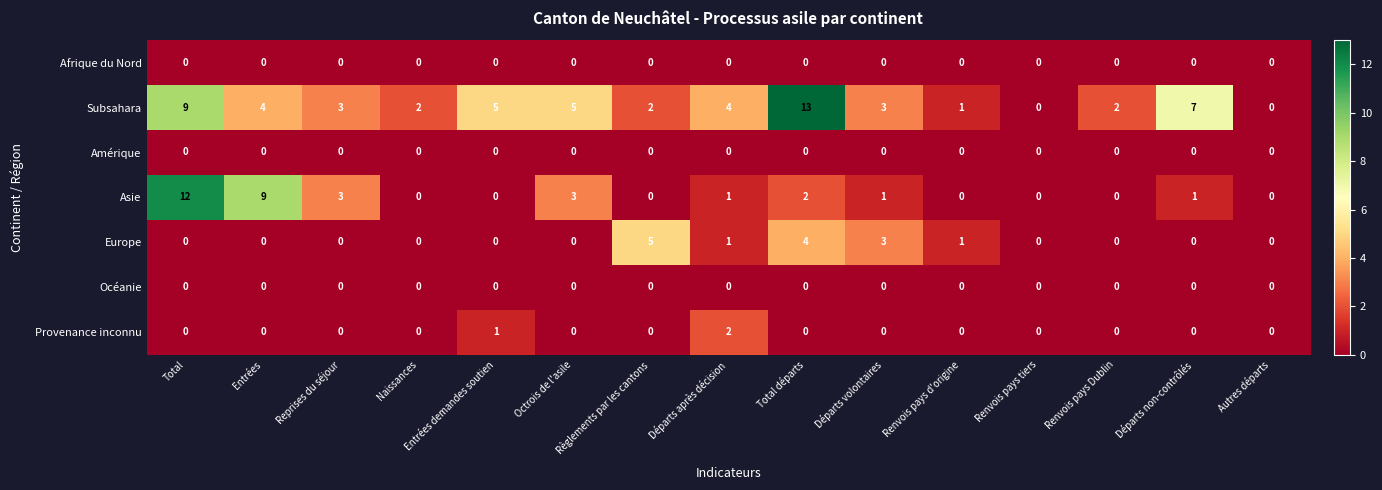

At which label does Subsahara reach its peak?

Total départs